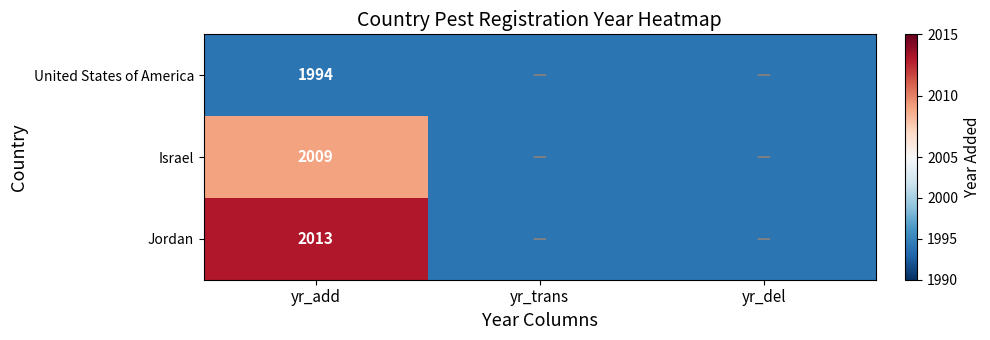

Is the value of Israel at yr_add greater than the value of Jordan at yr_add?

No